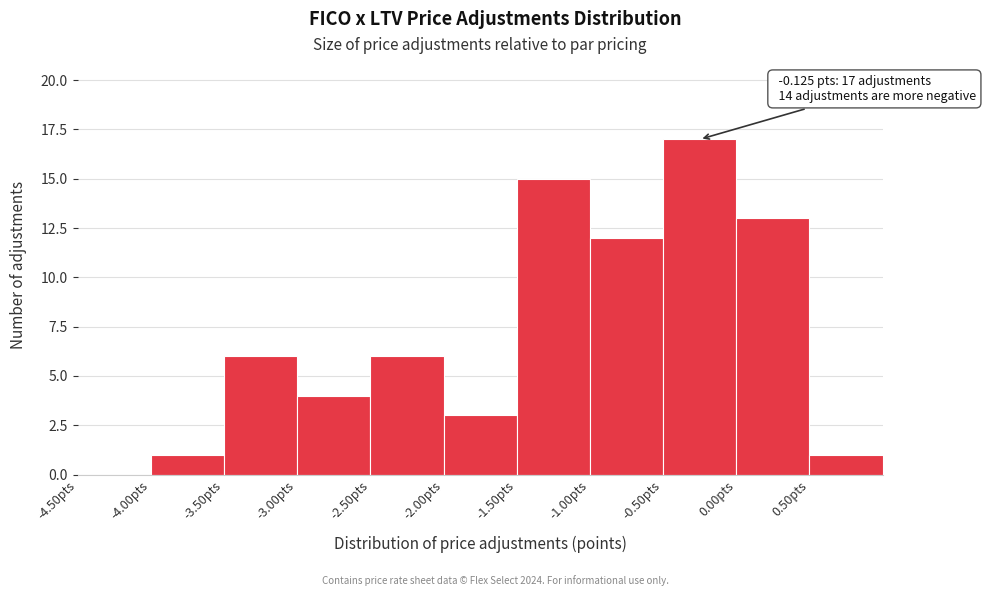

Over which range of the x-axis is the bar tallest?

-0.5 to 0.0